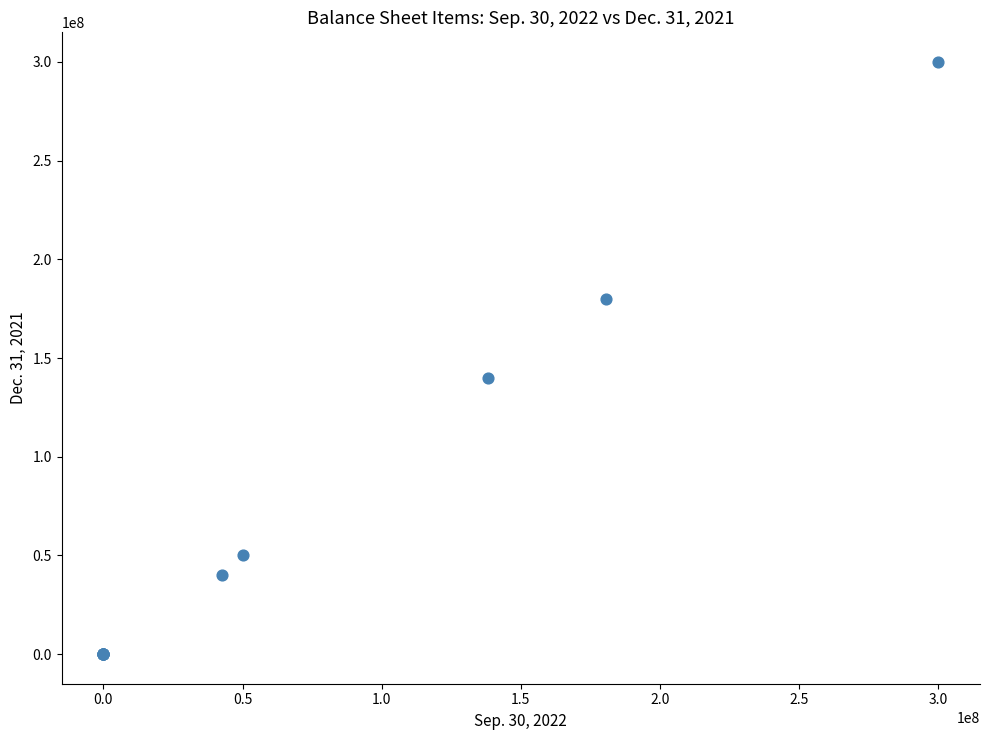

What Y value in the scatter plot is closest to 150000000?

139786136.0